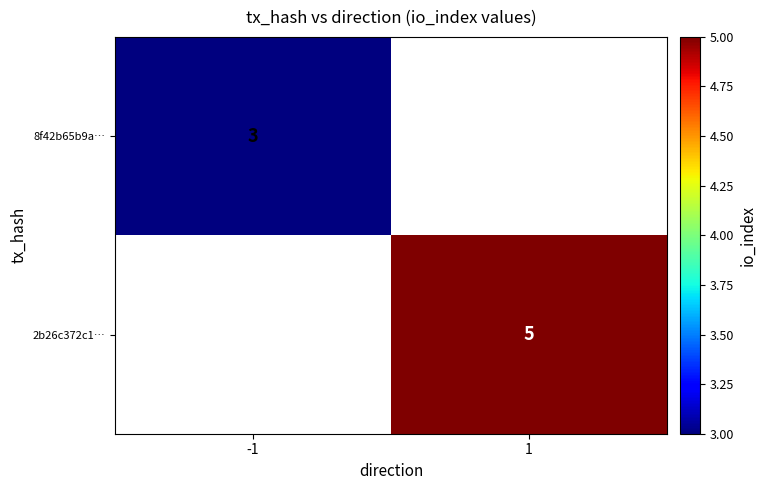

How many categories are shown in the chart?

2